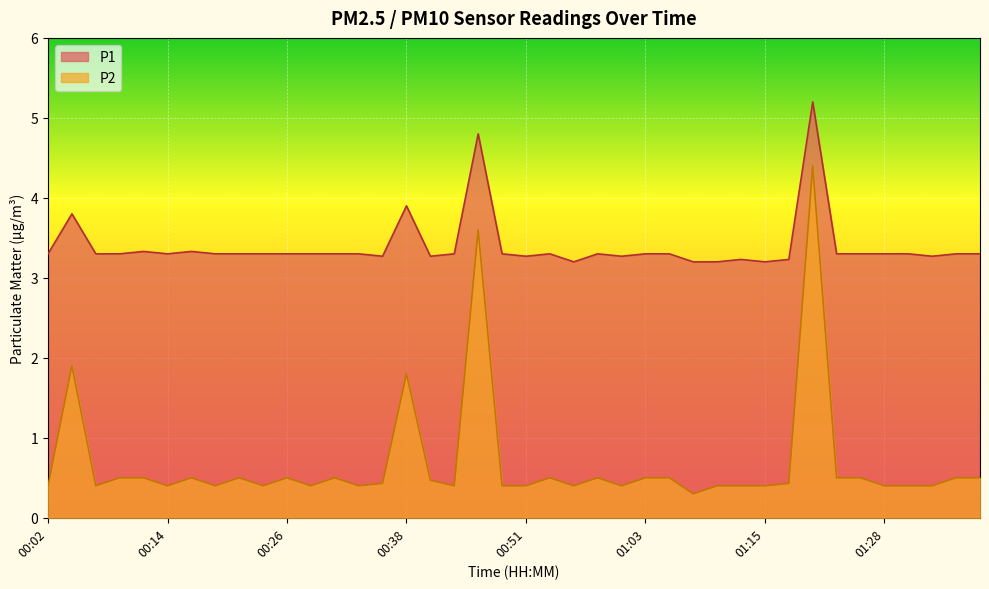

True or false: P1 has more than 1 points higher than both neighbors.

True